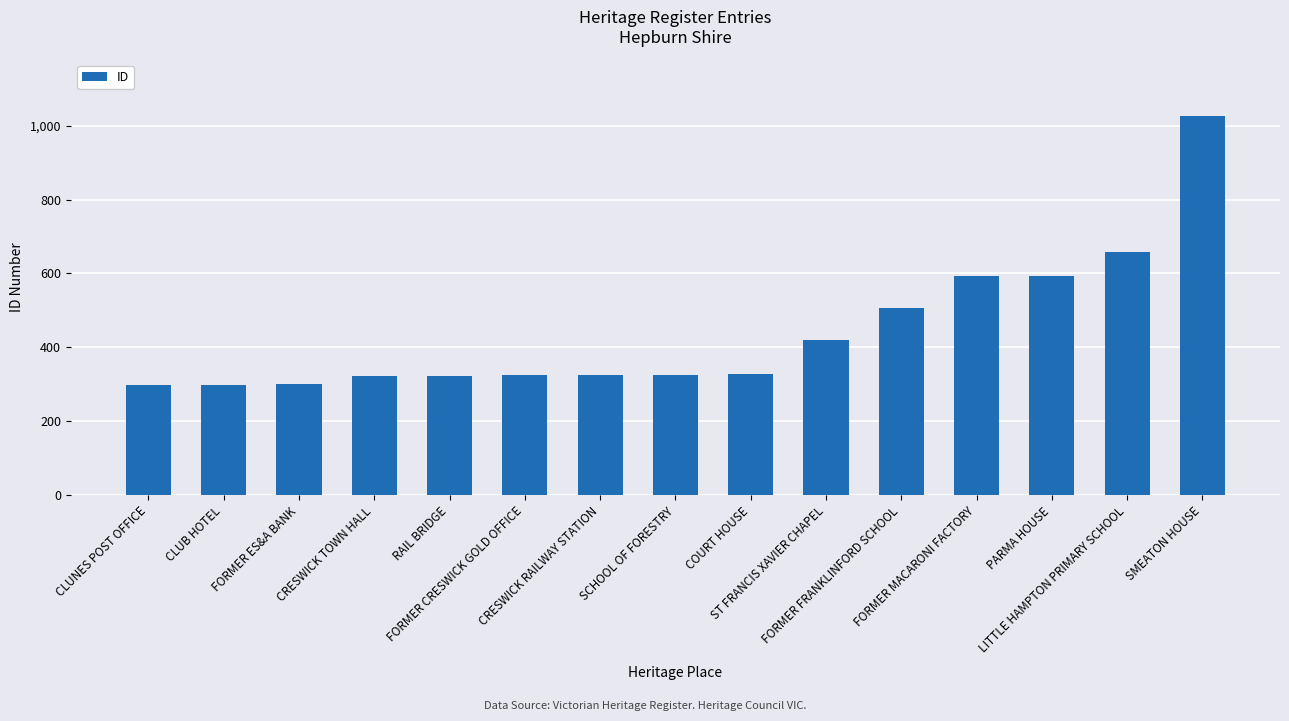

The chart shows a value of 525 at FORMER CRESWICK GOLD OFFICE. True or false?

False